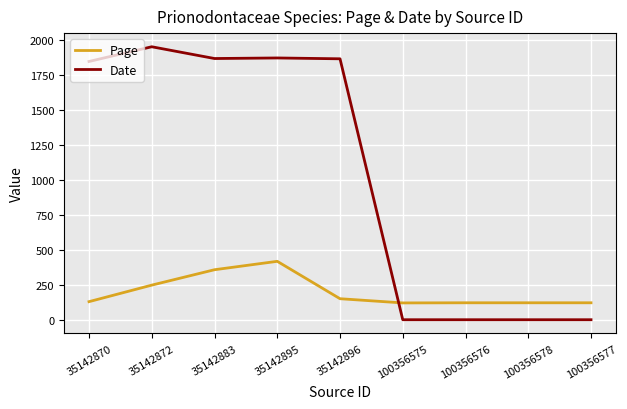

What is the greatest value displayed?

1949